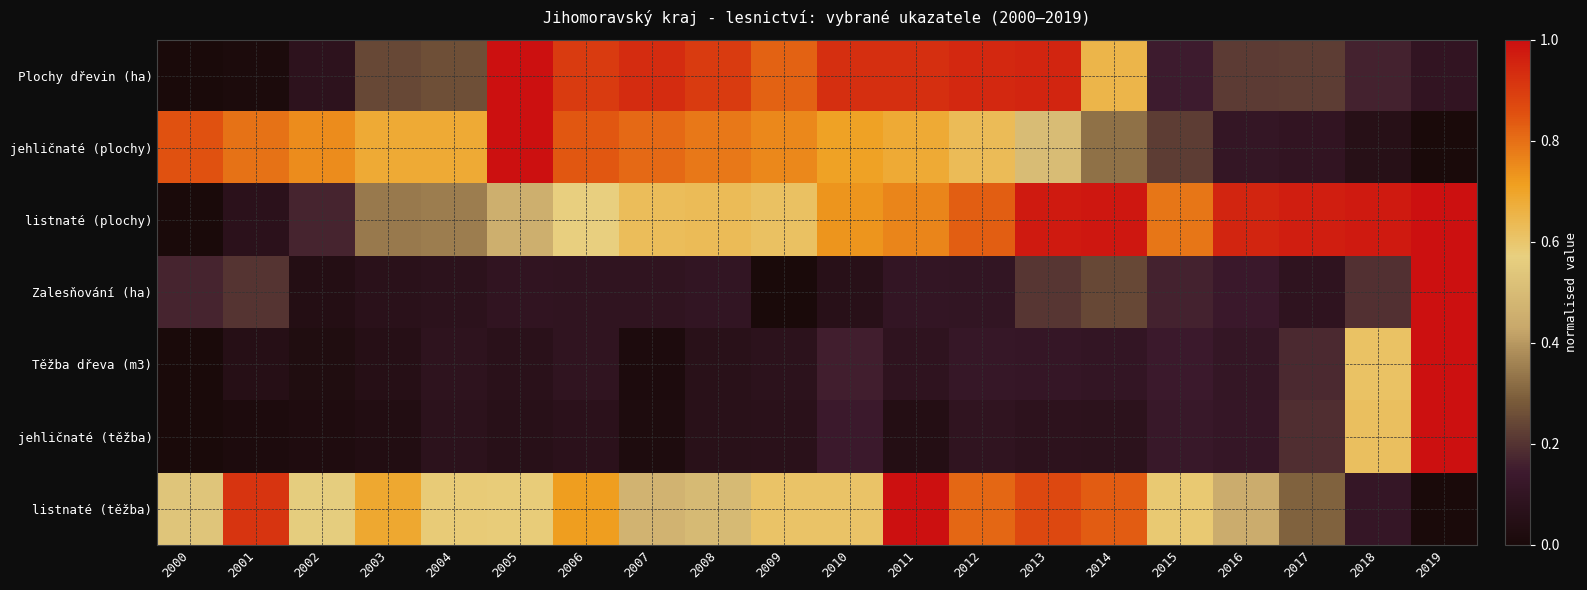

What is the total value across all series at 2016?

2.1